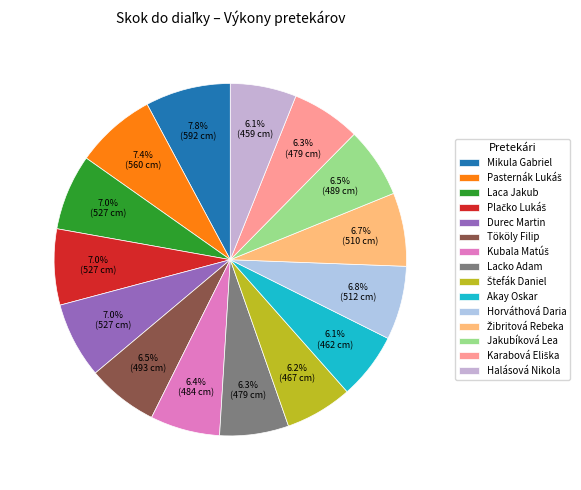

What is the ratio of the value at Žibritová Rebeka to the value at Štefák Daniel?

1.1